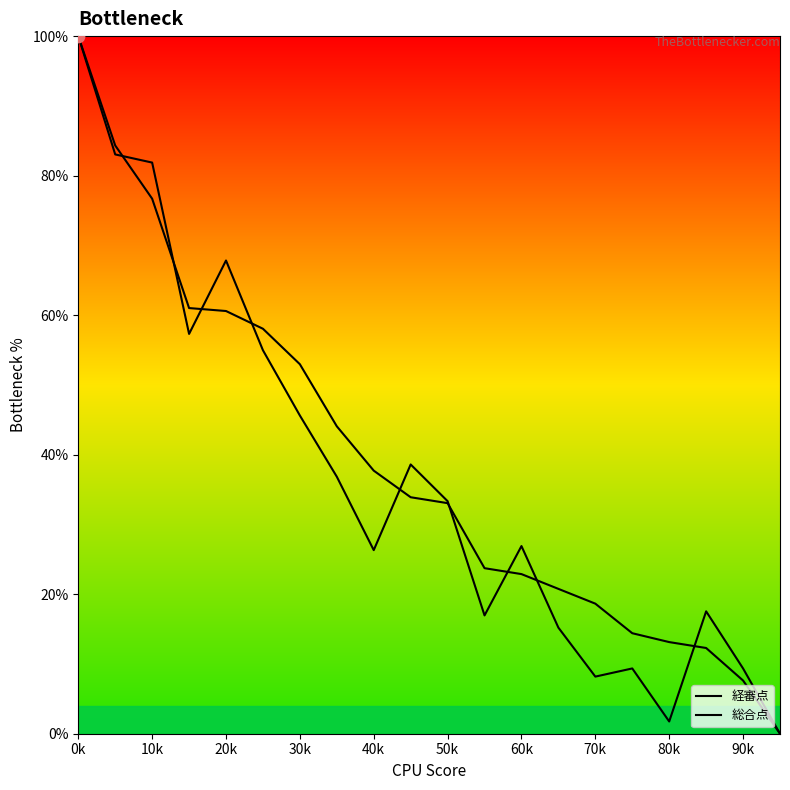

At how many categories does at least one series exceed 61?

5